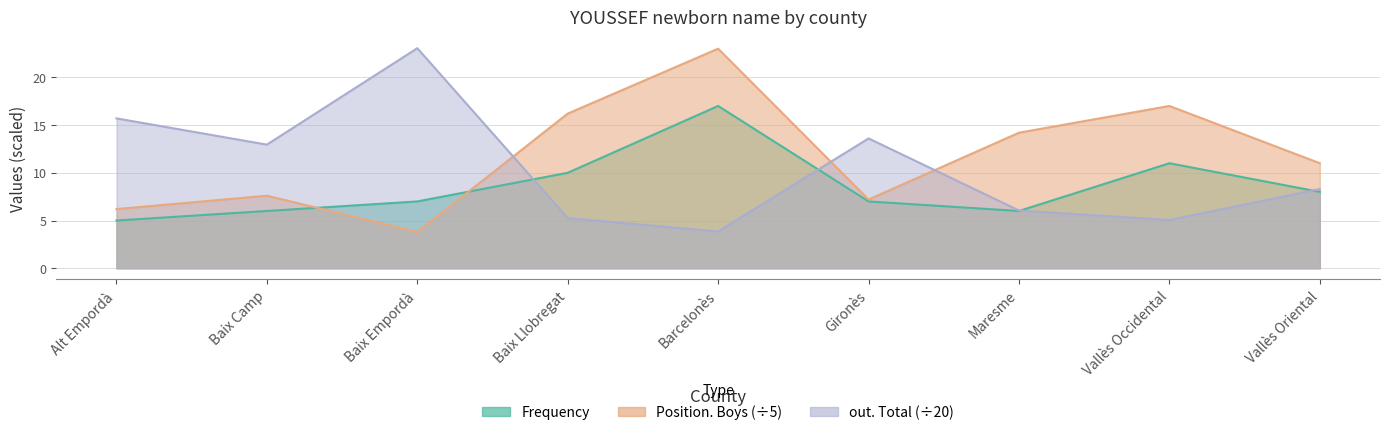

Which series has the largest range (max minus min)?

Position. Boys